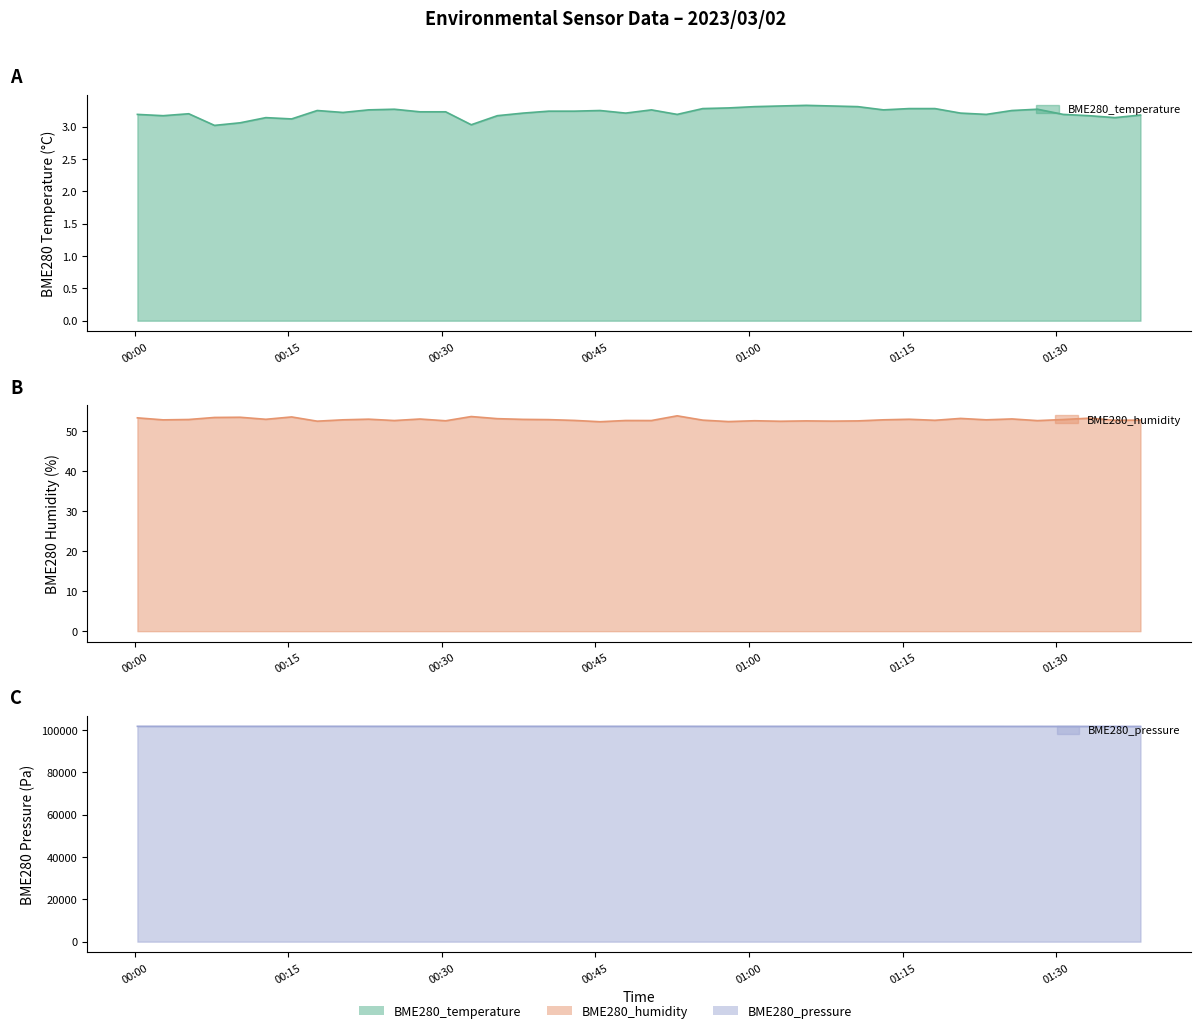

What is the average value of the BME280_temperature series?

3.2